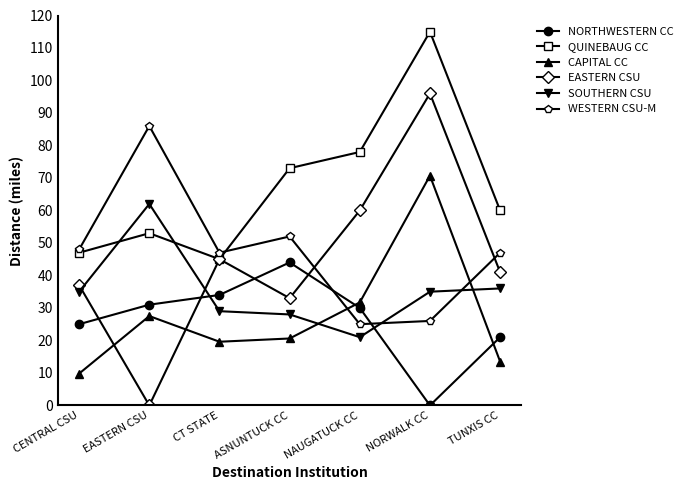

At which category does SOUTHERN CSU reach its first local valley?

NAUGATUCK CC